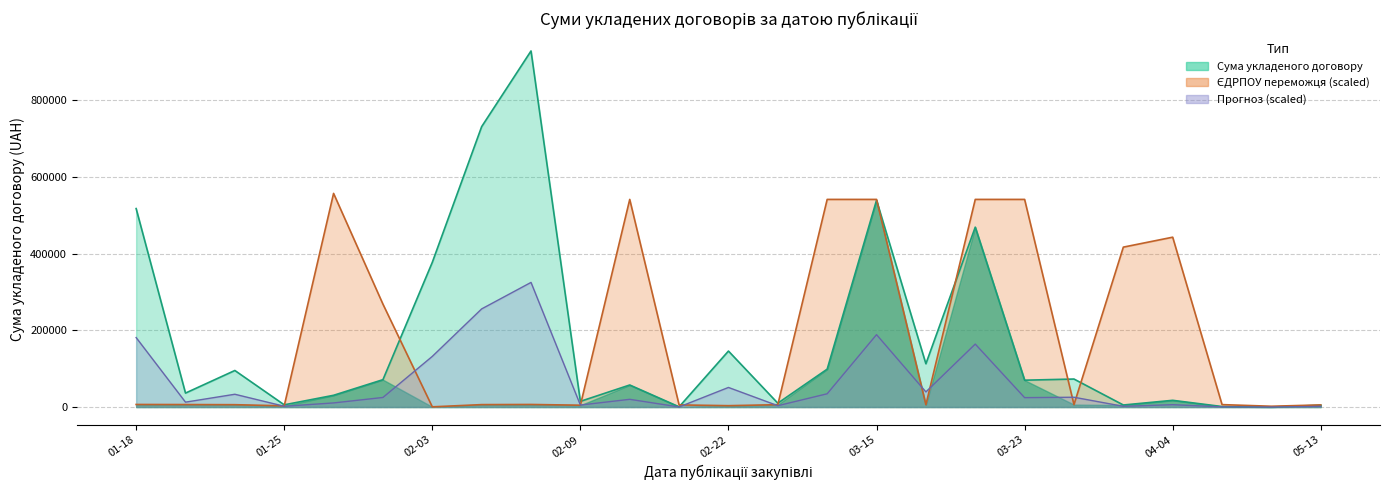

What is the sum of all Сума укладеного договору values?

4413561.1